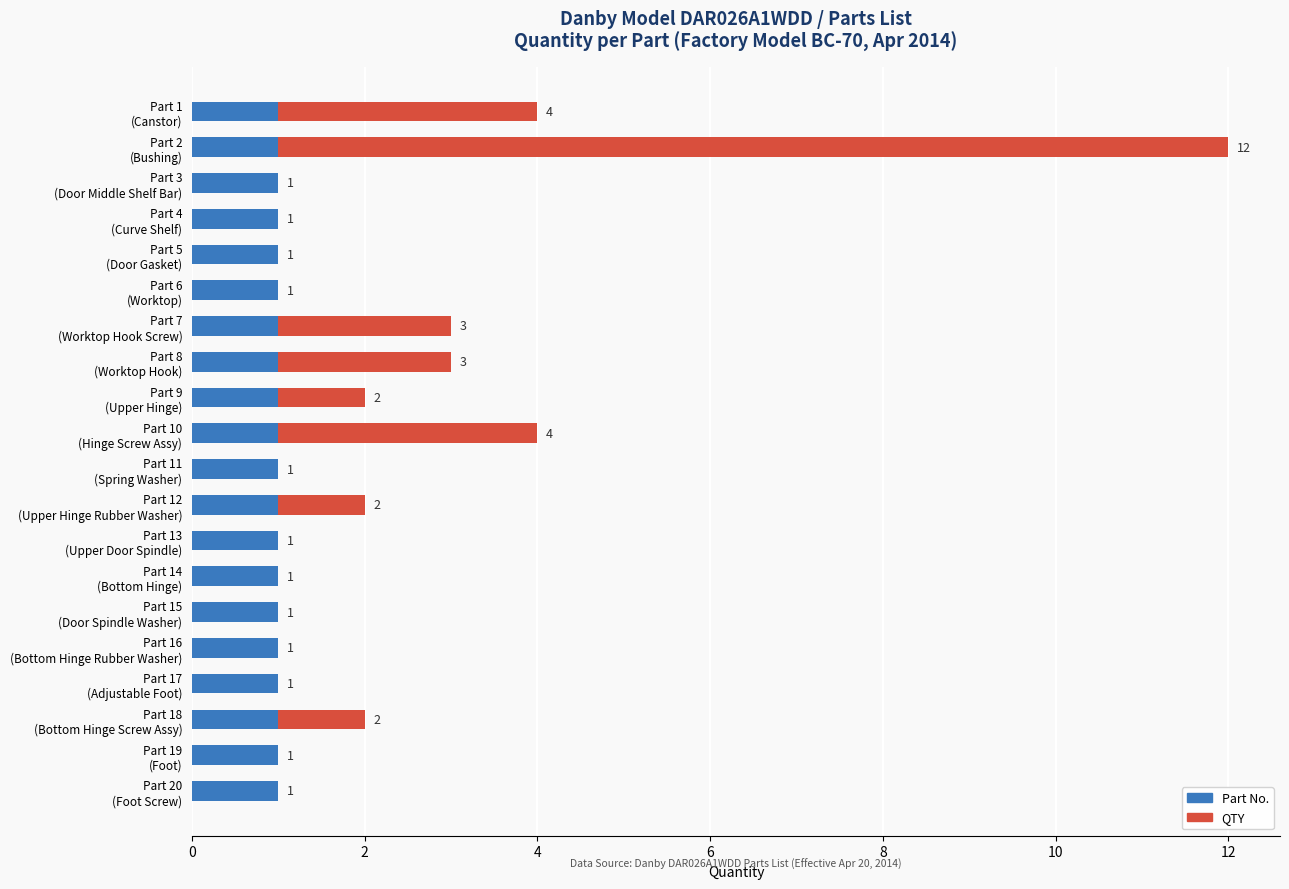

How many values in the QTY series exceed 1?

8